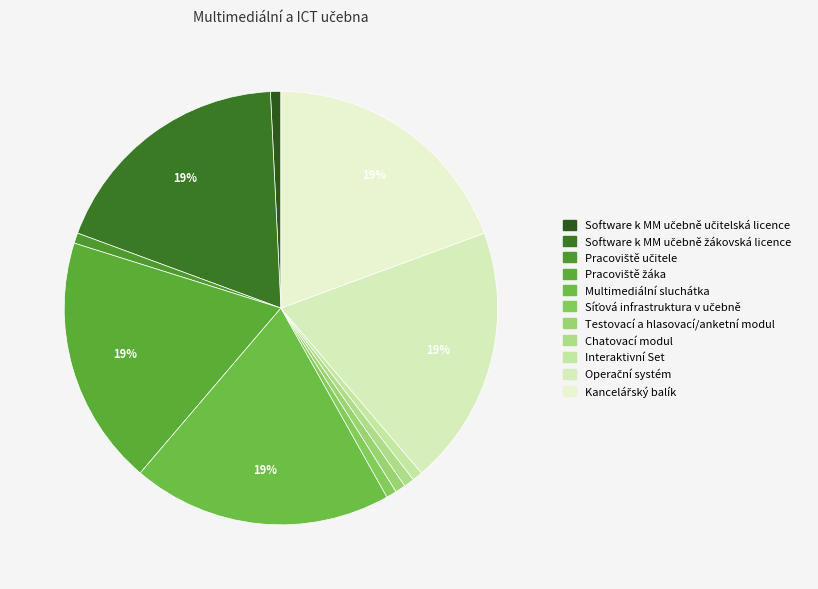

The Síťová infrastruktura v učebně slice represents 12% of the pie. True or false?

False